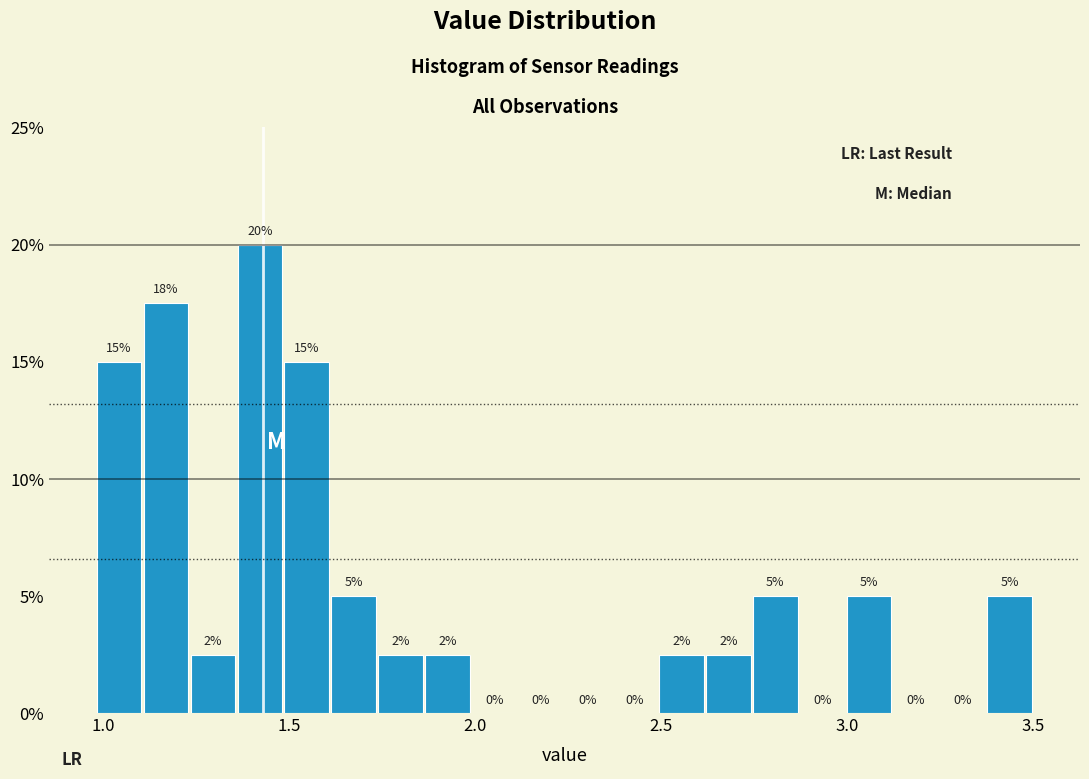

Read against the x-axis, roughly where is the centre of the tallest bar?

1.40